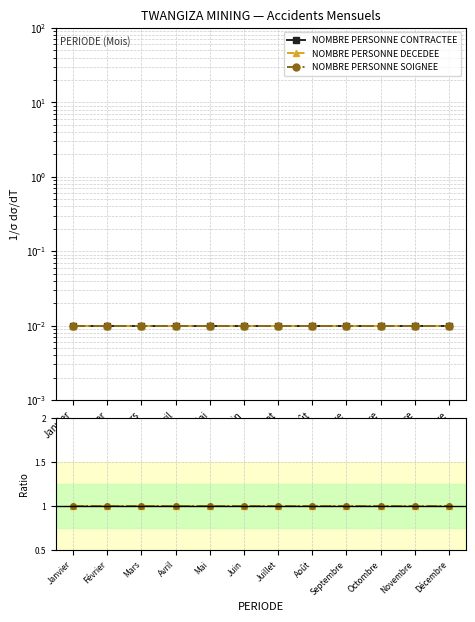

True or false: NOMBRE PERSONNE SOIGNEE and NOMBRE PERSONNE DECEDEE cross at least once.

False